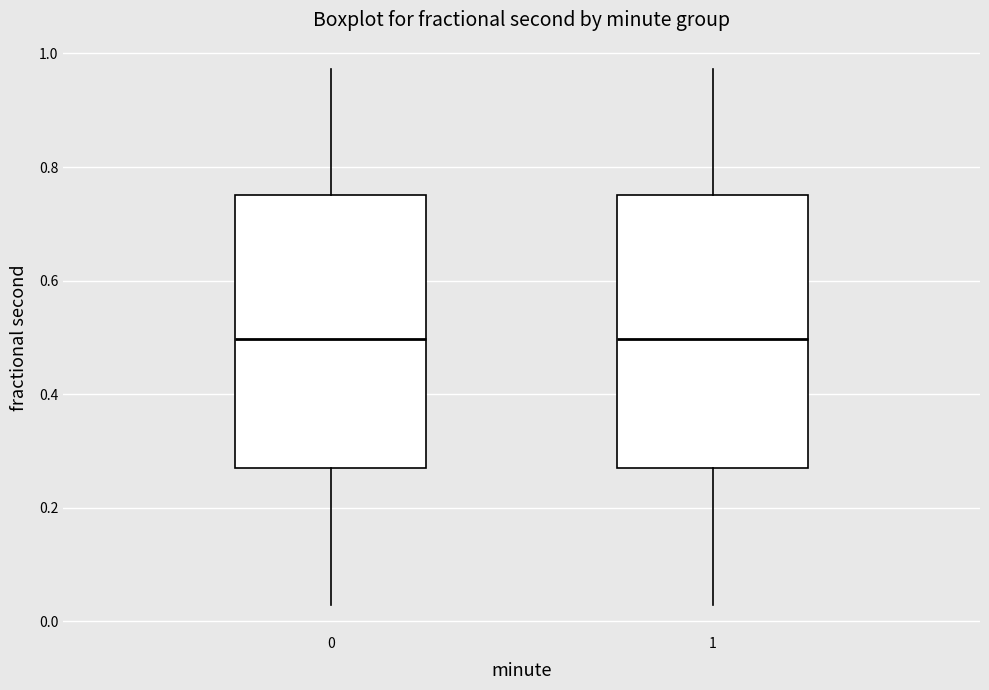

Reading left to right, read every box against the y-axis: the position of its median line, the range the box covers, and the ends of its whiskers. The values are not printed on the chart, so give them approximately, as read against the axis.

0: median 0.50, box 0.28 to 0.76, whiskers 0.02 to 0.98
1: median 0.50, box 0.28 to 0.76, whiskers 0.02 to 0.98